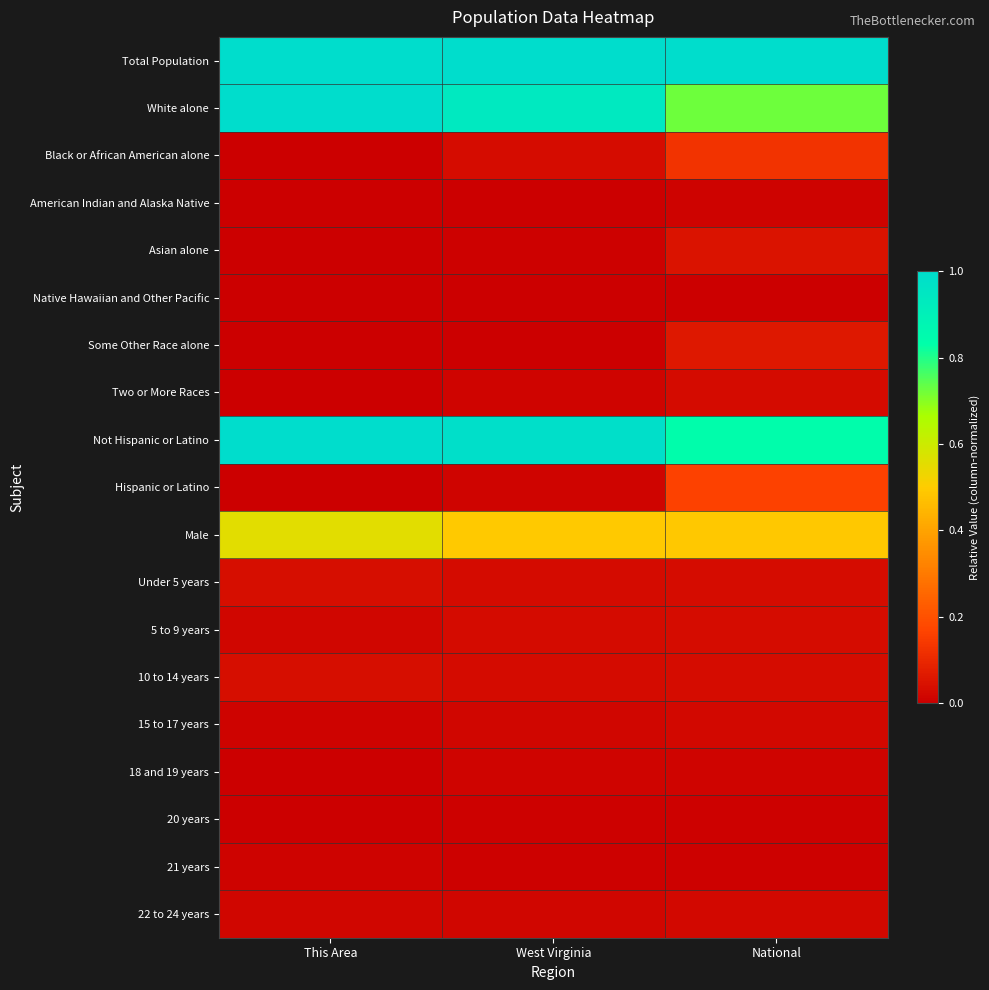

At This Area, list the series in order from largest to smallest.

Total Population, White alone, Not Hispanic or Latino, Male, Under 5 years, 10 to 14 years, 5 to 9 years, 22 to 24 years, 15 to 17 years, 21 years, Black or African American alone, American Indian and Alaska Native, Asian alone, Native Hawaiian and Other Pacific, Some Other Race alone, Two or More Races, Hispanic or Latino, 18 and 19 years, 20 years